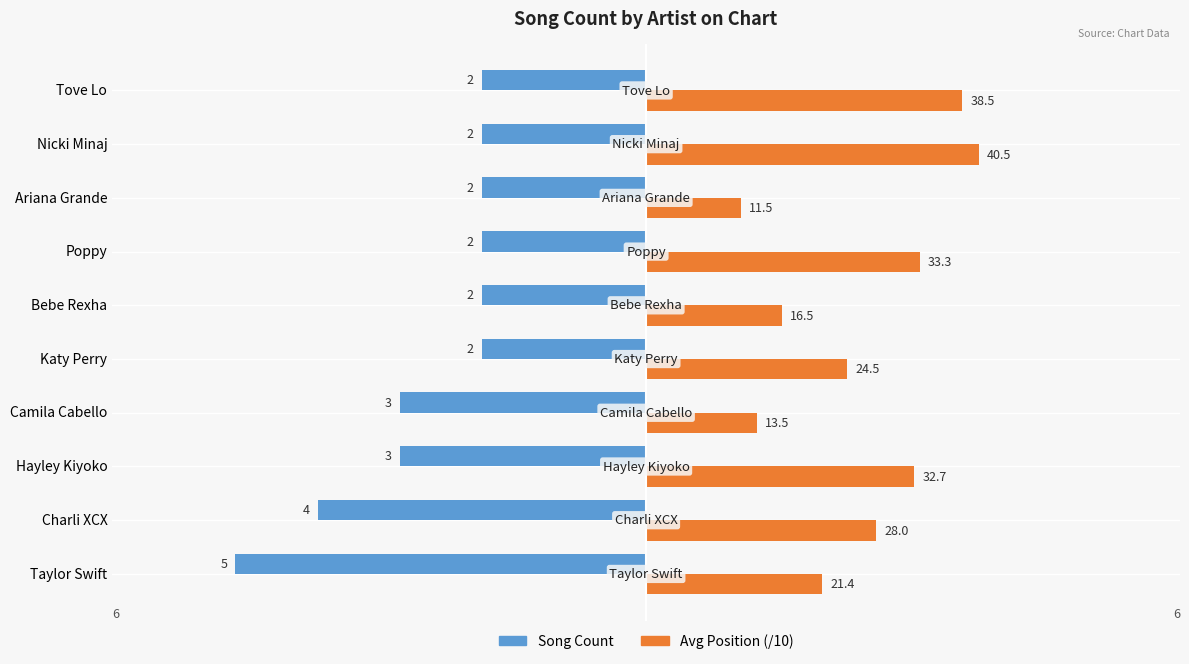

What are all the series names shown in the legend?

Song Count, Avg Position (/10)